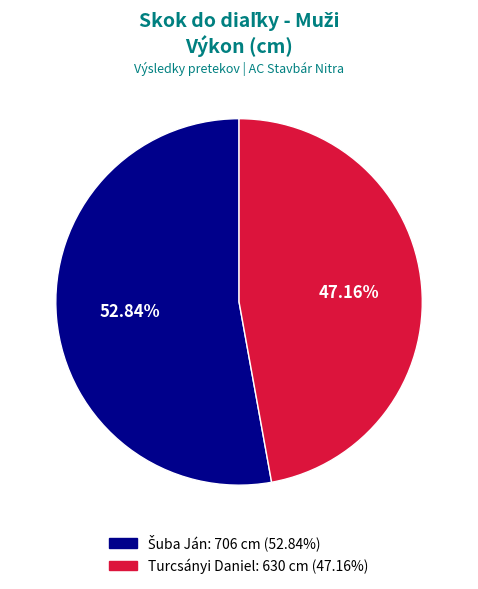

Is there any slice that represents more than half of the pie?

Yes